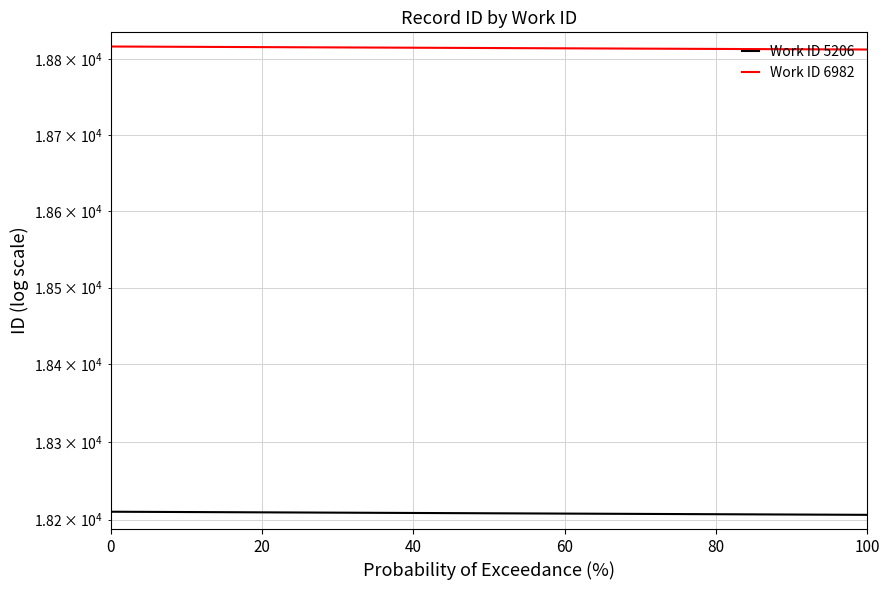

At which label is Work ID 6982 closest to 18815?

40